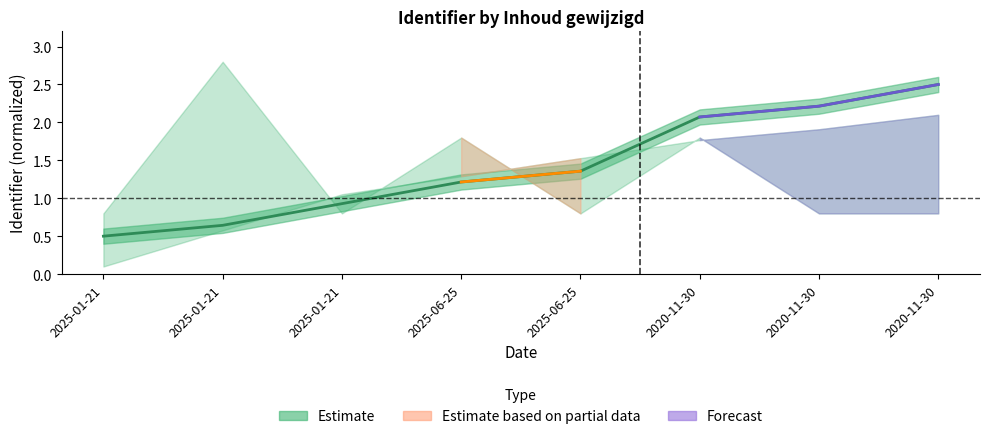

What is the greatest value displayed?

2.5